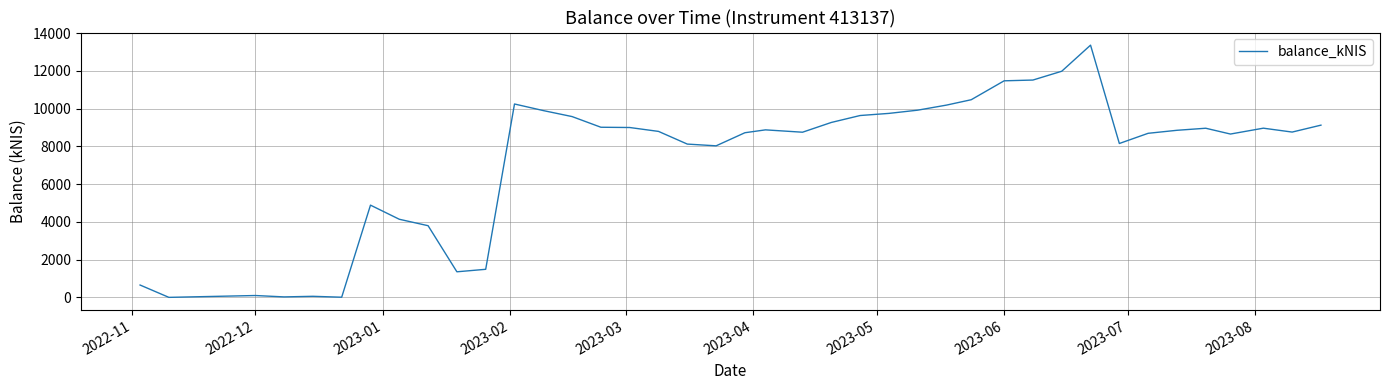

What is the difference between the maximum and minimum values?

13370.5